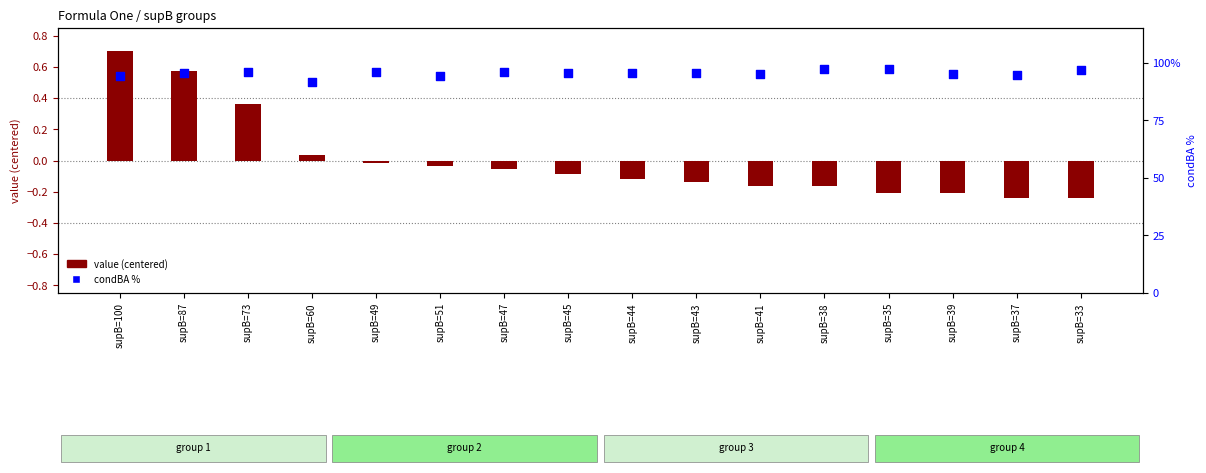

What are all the series names shown in the legend?

value (centered), condBA %